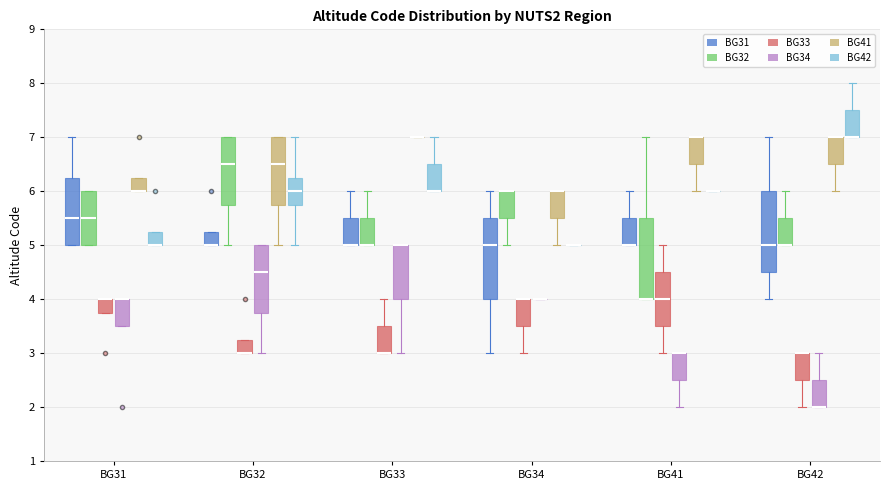

Reading left to right, transcribe this box plot: for each box, give where its median line is, the range the box spans, and where its two whiskers end, as read against the y-axis. The values are not printed on the chart, so give them approximately, as read against the axis.

BG31 (BG31): median 5.5, box 5.0 to 6.3, whiskers 5.0 to 7.0
BG31 (BG32): median 5.5, box 5.0 to 6.0, whiskers 5.0 to 6.0
BG31 (BG33): median 4.0 (drawn on the box's upper edge), box 3.8 to 4.0, whiskers 3.8 to 4.0
BG31 (BG34): median 4.0 (drawn on the box's upper edge), box 3.5 to 4.0, whiskers 3.5 to 4.0
BG31 (BG41): median 6.0 (drawn on the box's lower edge), box 6.0 to 6.3, whiskers 6.0 to 6.3
BG31 (BG42): median 5.0 (drawn on the box's lower edge), box 5.0 to 5.3, whiskers 5.0 to 5.3
BG32 (BG31): median 5.0 (drawn on the box's lower edge), box 5.0 to 5.3, whiskers 5.0 to 5.3
BG32 (BG32): median 6.5, box 5.8 to 7.0, whiskers 5.0 to 7.0
BG32 (BG33): median 3.0 (drawn on the box's lower edge), box 3.0 to 3.3, whiskers 3.0 to 3.3
BG32 (BG34): median 4.5, box 3.8 to 5.0, whiskers 3.0 to 5.0
BG32 (BG41): median 6.5, box 5.8 to 7.0, whiskers 5.0 to 7.0
BG32 (BG42): median 6.0, box 5.8 to 6.3, whiskers 5.0 to 7.0
BG33 (BG31): median 5.0 (drawn on the box's lower edge), box 5.0 to 5.5, whiskers 5.0 to 6.0
BG33 (BG32): median 5.0 (drawn on the box's lower edge), box 5.0 to 5.5, whiskers 5.0 to 6.0
BG33 (BG33): median 3.0 (drawn on the box's lower edge), box 3.0 to 3.5, whiskers 3.0 to 4.0
BG33 (BG34): median 5.0 (drawn on the box's upper edge), box 4.0 to 5.0, whiskers 3.0 to 5.0
BG33 (BG41): box collapsed to a line at 7.0, whiskers 7.0 to 7.0
BG33 (BG42): median 6.0 (drawn on the box's lower edge), box 6.0 to 6.5, whiskers 6.0 to 7.0
BG34 (BG31): median 5.0, box 4.0 to 5.5, whiskers 3.0 to 6.0
BG34 (BG32): median 6.0 (drawn on the box's upper edge), box 5.5 to 6.0, whiskers 5.0 to 6.0
BG34 (BG33): median 4.0 (drawn on the box's upper edge), box 3.5 to 4.0, whiskers 3.0 to 4.0
BG34 (BG34): box collapsed to a line at 4.0, whiskers 4.0 to 4.0
BG34 (BG41): median 6.0 (drawn on the box's upper edge), box 5.5 to 6.0, whiskers 5.0 to 6.0
BG34 (BG42): box collapsed to a line at 5.0, whiskers 5.0 to 5.0
BG41 (BG31): median 5.0 (drawn on the box's lower edge), box 5.0 to 5.5, whiskers 5.0 to 6.0
BG41 (BG32): median 4.0 (drawn on the box's lower edge), box 4.0 to 5.5, whiskers 4.0 to 7.0
BG41 (BG33): median 4.0, box 3.5 to 4.5, whiskers 3.0 to 5.0
BG41 (BG34): median 3.0 (drawn on the box's upper edge), box 2.5 to 3.0, whiskers 2.0 to 3.0
BG41 (BG41): median 7.0 (drawn on the box's upper edge), box 6.5 to 7.0, whiskers 6.0 to 7.0
BG41 (BG42): box collapsed to a line at 6.0, whiskers 6.0 to 6.0
BG42 (BG31): median 5.0, box 4.5 to 6.0, whiskers 4.0 to 7.0
BG42 (BG32): median 5.0 (drawn on the box's lower edge), box 5.0 to 5.5, whiskers 5.0 to 6.0
BG42 (BG33): median 3.0 (drawn on the box's upper edge), box 2.5 to 3.0, whiskers 2.0 to 3.0
BG42 (BG34): median 2.0 (drawn on the box's lower edge), box 2.0 to 2.5, whiskers 2.0 to 3.0
BG42 (BG41): median 7.0 (drawn on the box's upper edge), box 6.5 to 7.0, whiskers 6.0 to 7.0
BG42 (BG42): median 7.0 (drawn on the box's lower edge), box 7.0 to 7.5, whiskers 7.0 to 8.0